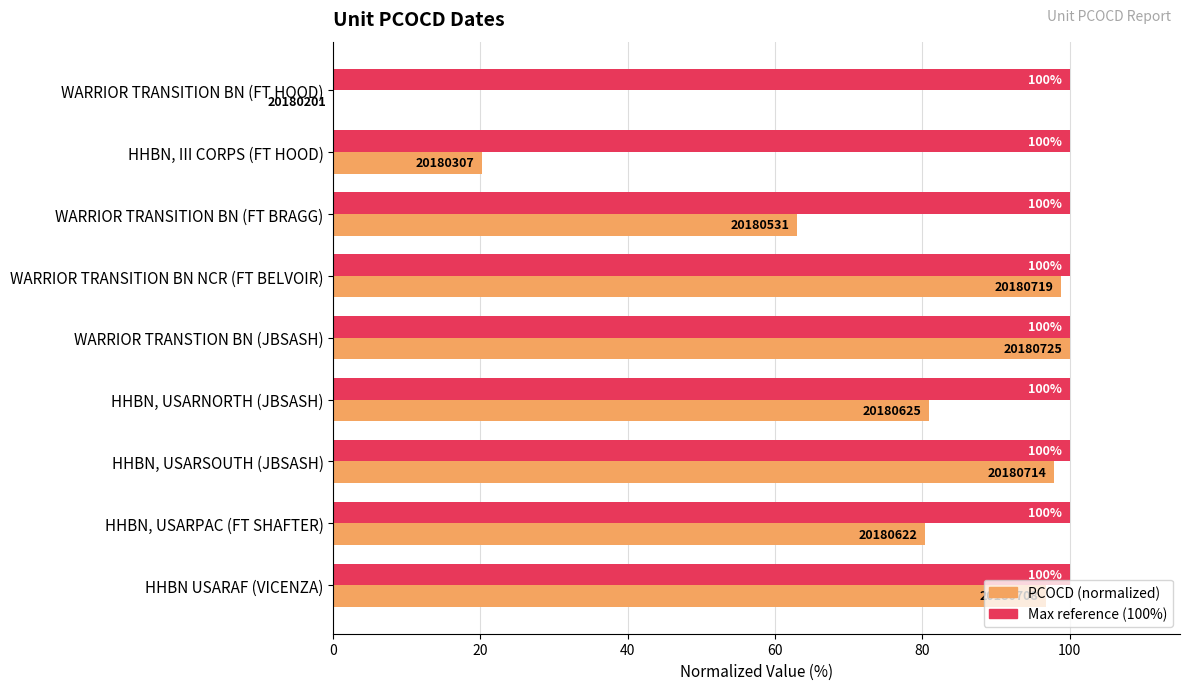

What is the greatest value displayed?

100.0